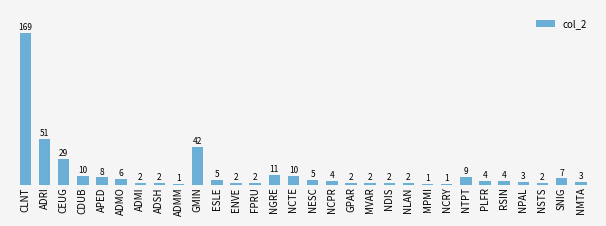

What is the label of the 10th bar from the right?

NLAN